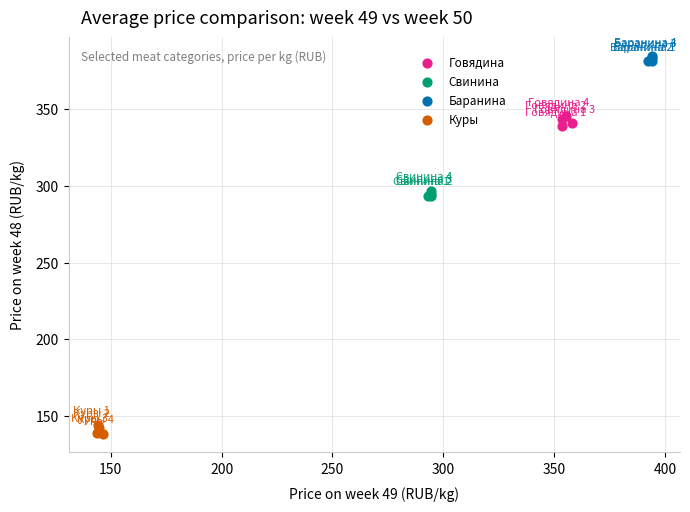

Which series contains the highest Y value?

Баранина